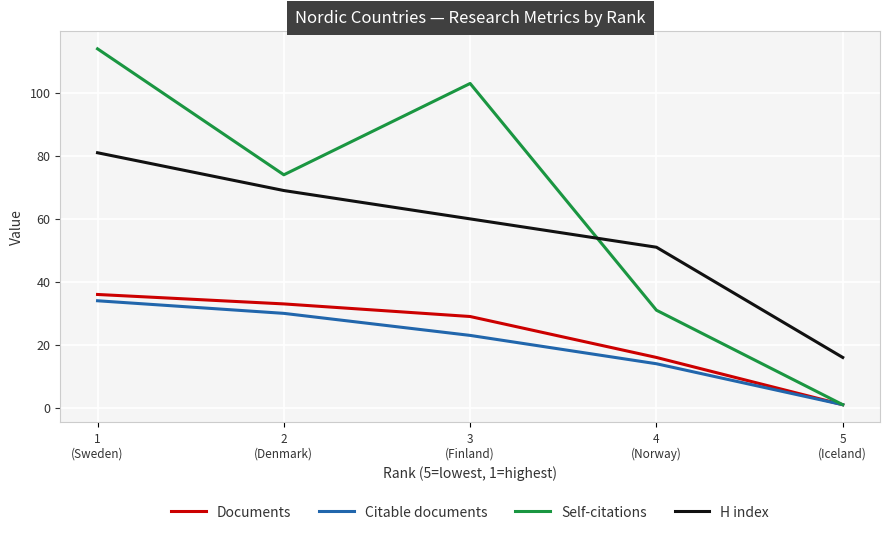

How many lines are shown in the chart?

4